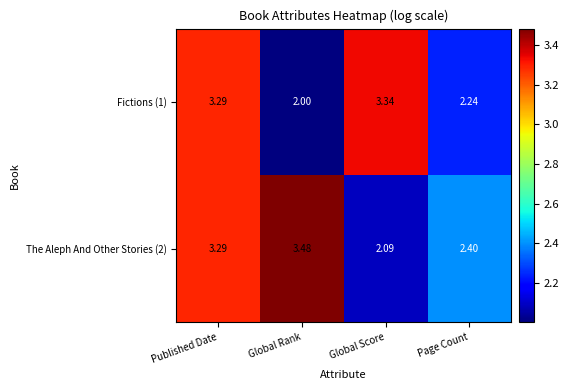

Is the value of Fictions (1) at Global Rank greater than the value of The Aleph And Other Stories (2) at Published Date?

No